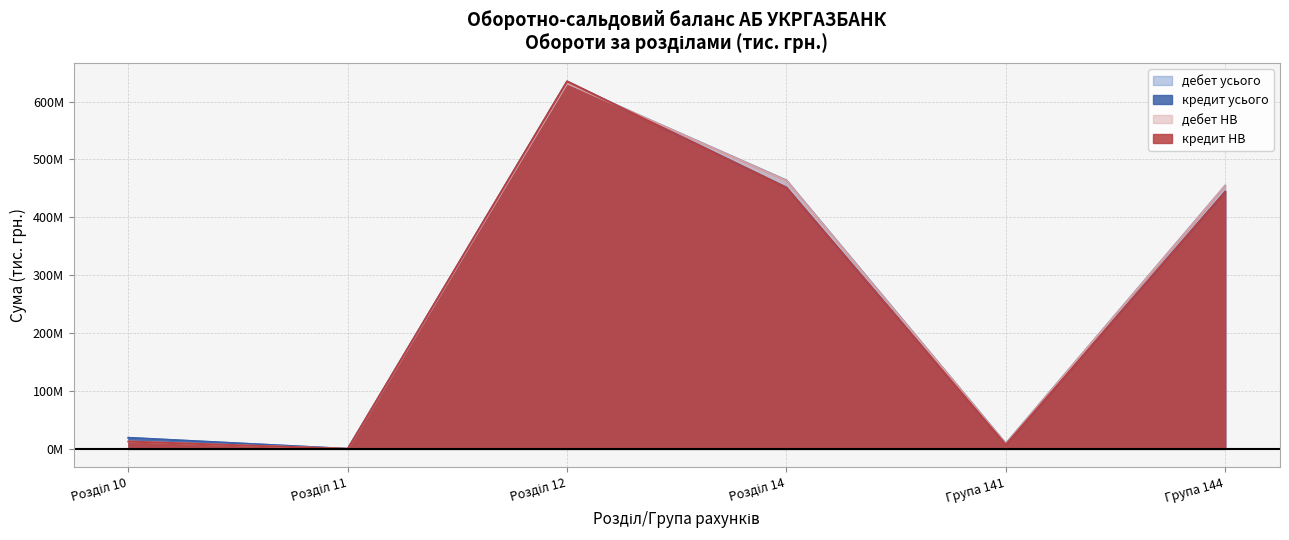

How many data points does each series have?

6